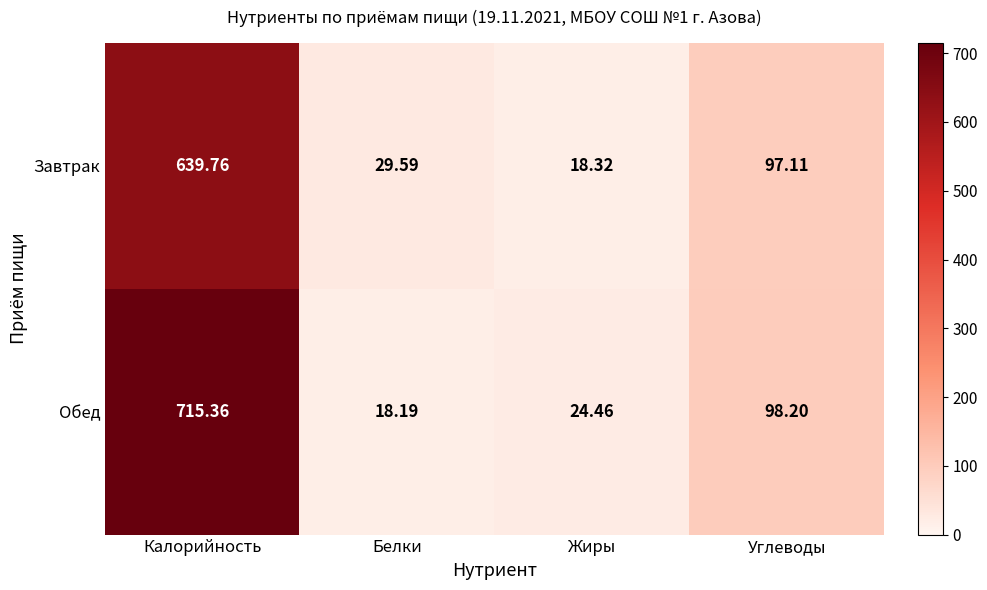

How many distinct data groups are displayed?

2